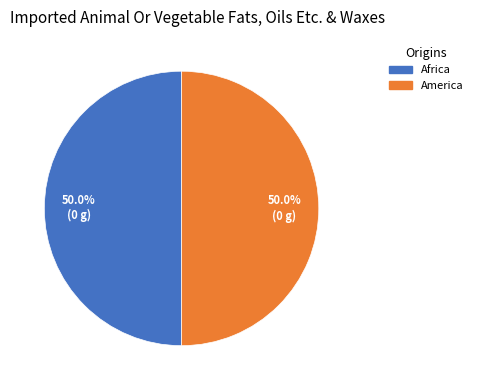

Combined, do America and Africa account for over 50%?

Yes